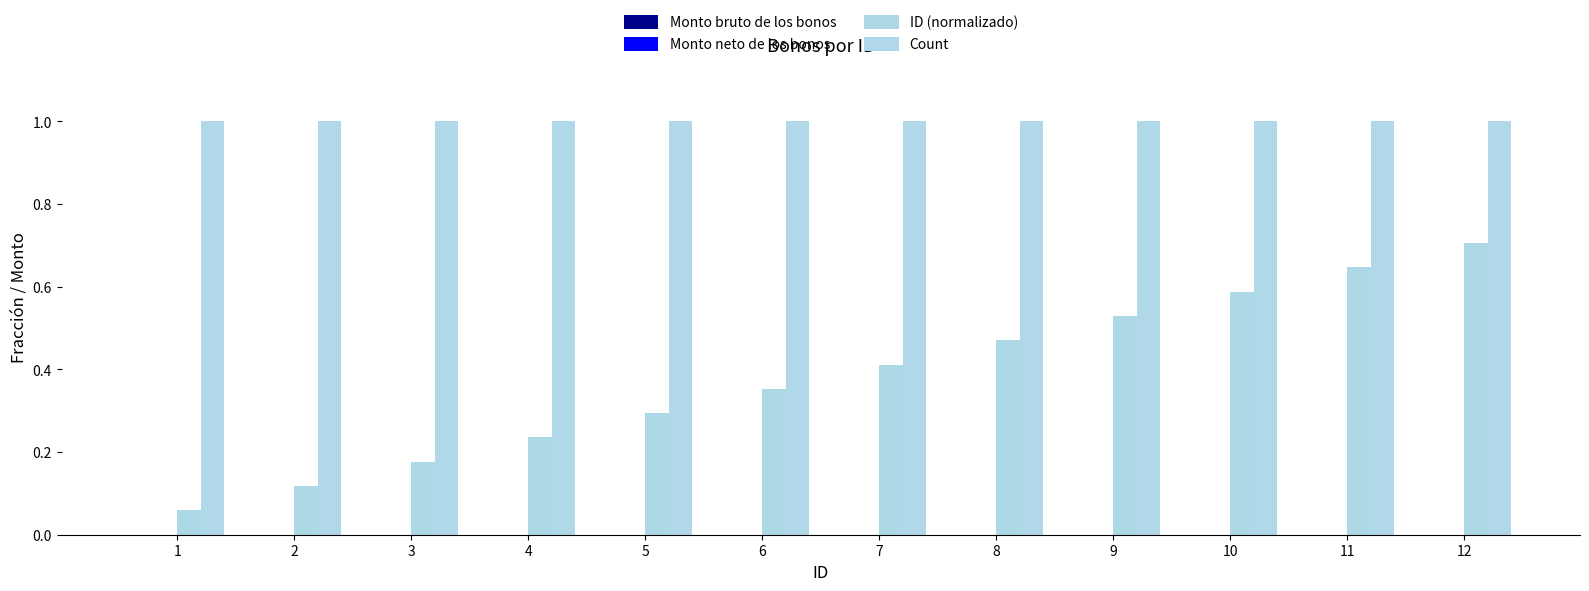

Which series has the largest total across all categories?

Count